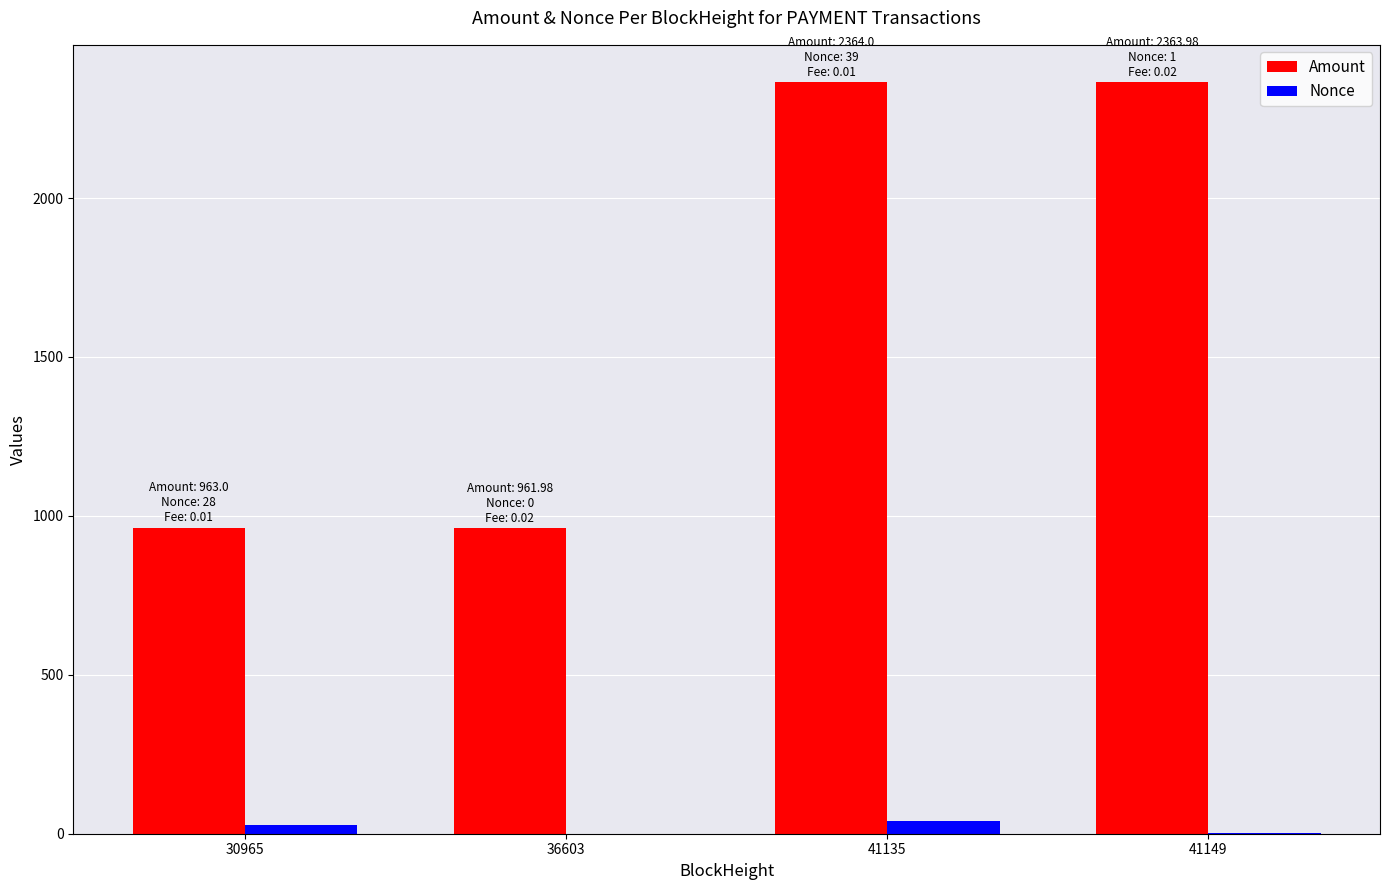

Which series has the largest total across all categories?

Amount